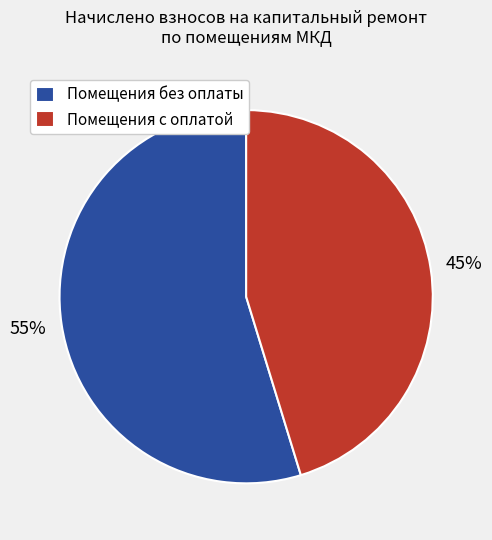

Count the number of slices in the pie.

2